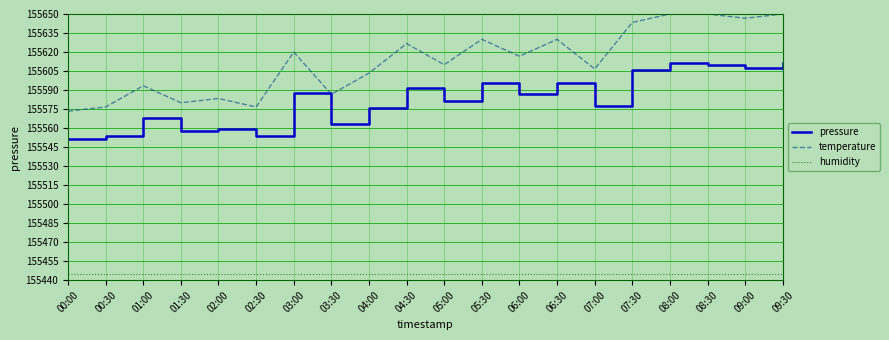

Rank the series by their maximum value, from lowest to highest.

humidity, pressure, temperature